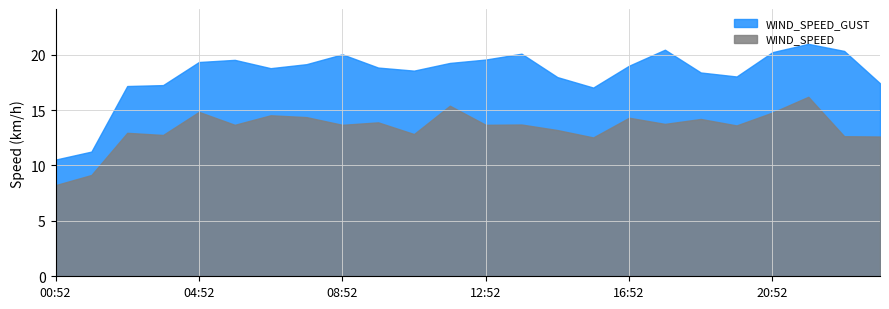

Which category has the lowest value in the WIND_SPEED_GUST series?

00:52